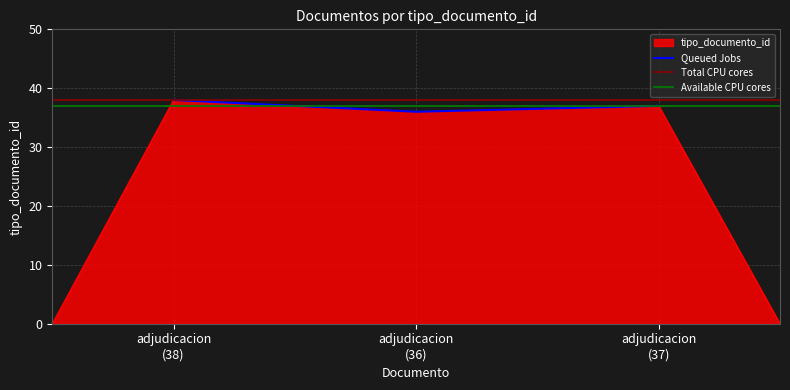

What is the highest value of the Queued Jobs series?

38